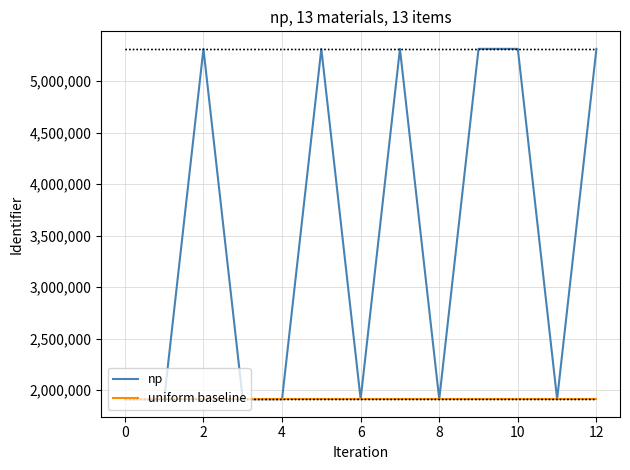

Rank the series by their maximum value, from highest to lowest.

np, uniform baseline